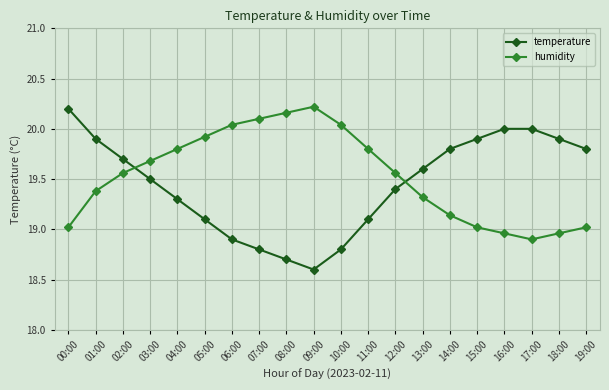

Rank the series at 15:00 from lowest to highest value.

humidity, temperature